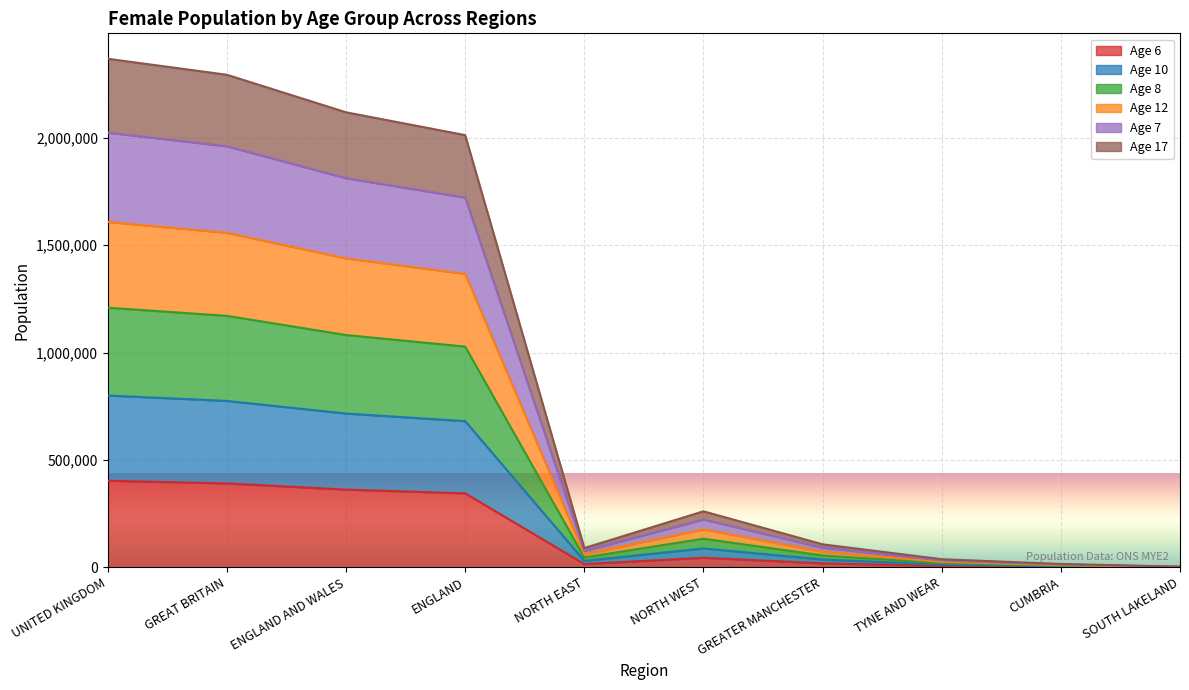

Which category has the lowest value in the Age 12 series?

SOUTH LAKELAND